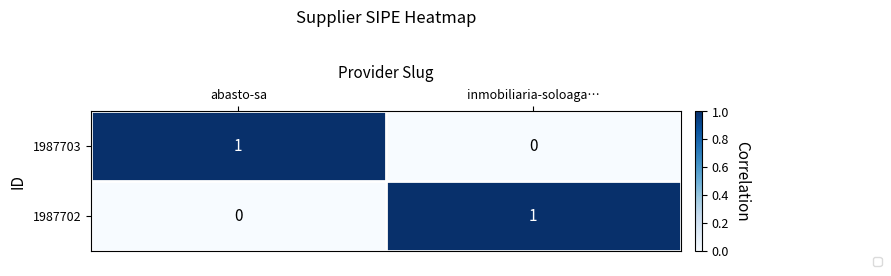

The value of 1987703 at inmobiliaria-soloaga… is 0. True or false?

True